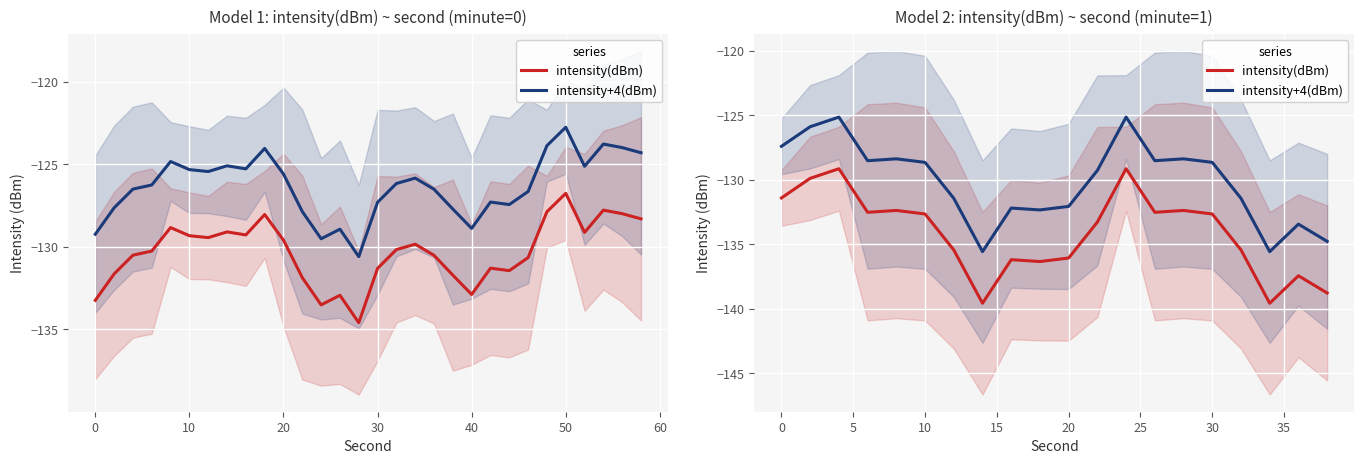

True or false: intensity+4(dBm) and intensity(dBm) cross at least once.

False